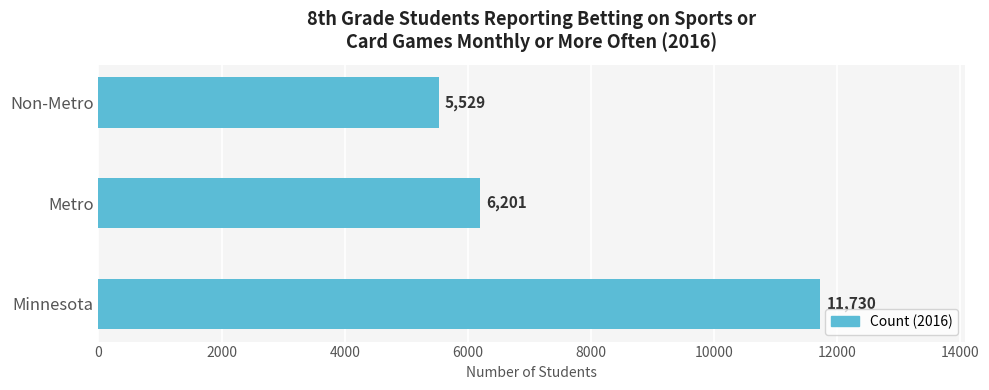

Which category has the lowest value across all series?

Non-Metro